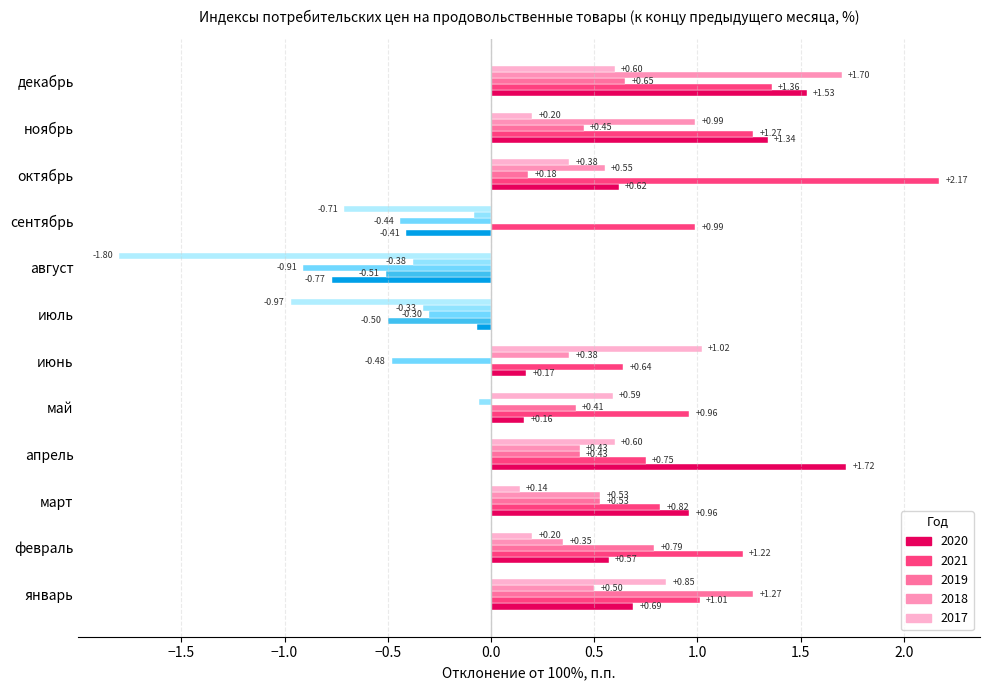

Which series has the largest total across all categories?

2021